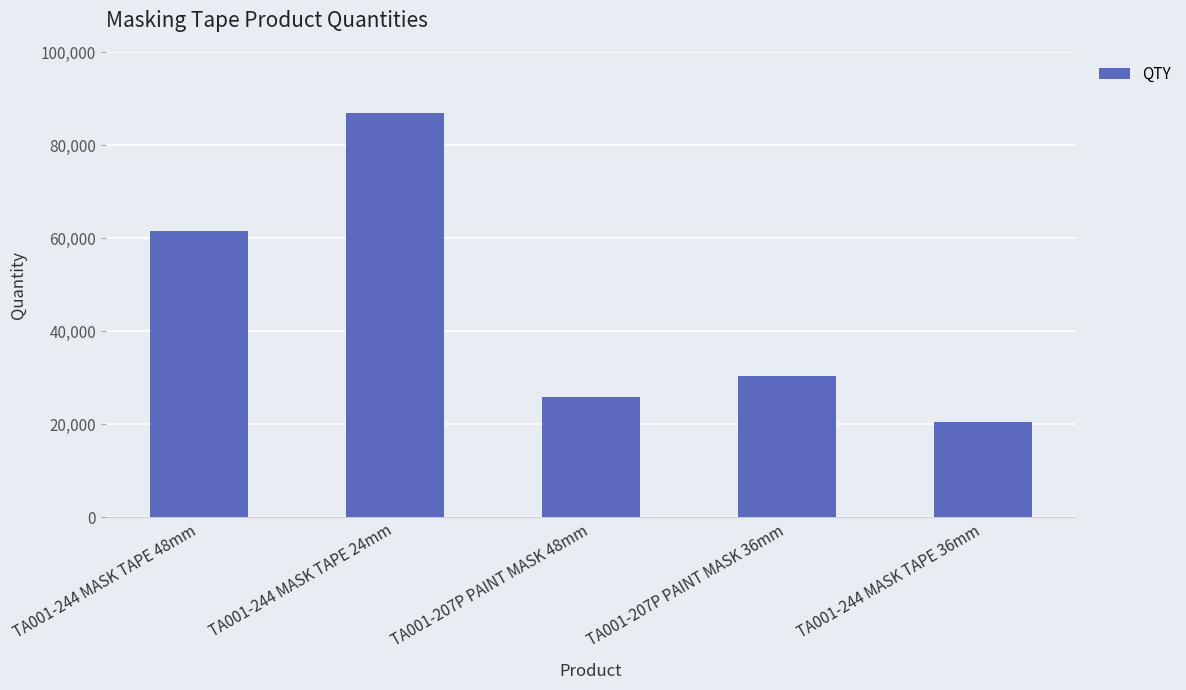

What is the difference between the maximum and minimum values?

66492